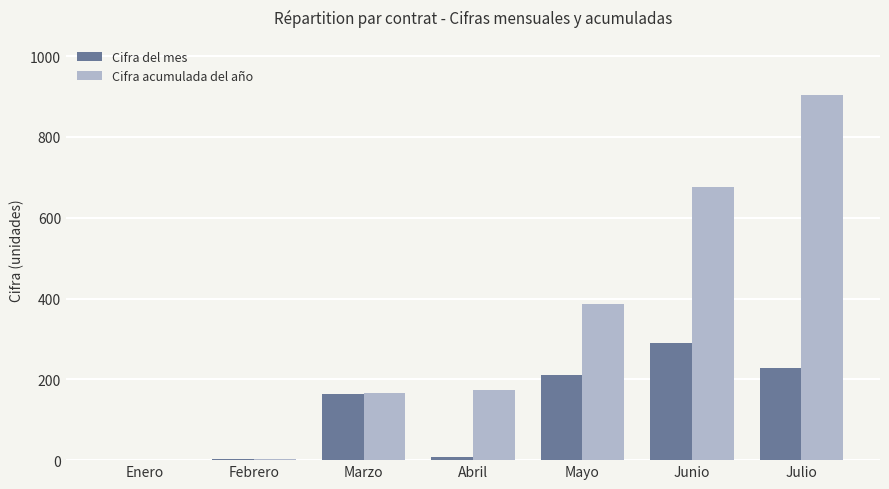

Which category has the highest value in the Cifra acumulada del año series?

Julio